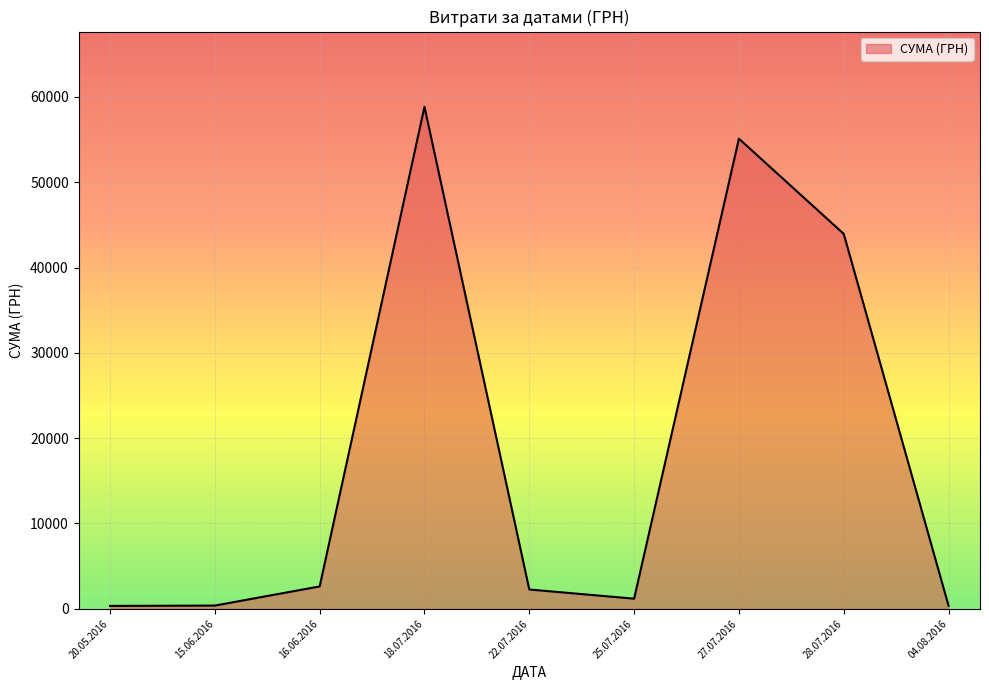

At which label is the value closest to 29585?

28.07.2016